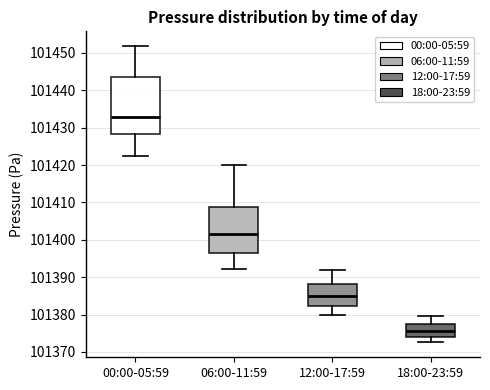

Comparing the boxes themselves (not the whiskers), which one is the tallest?

00:00-05:59